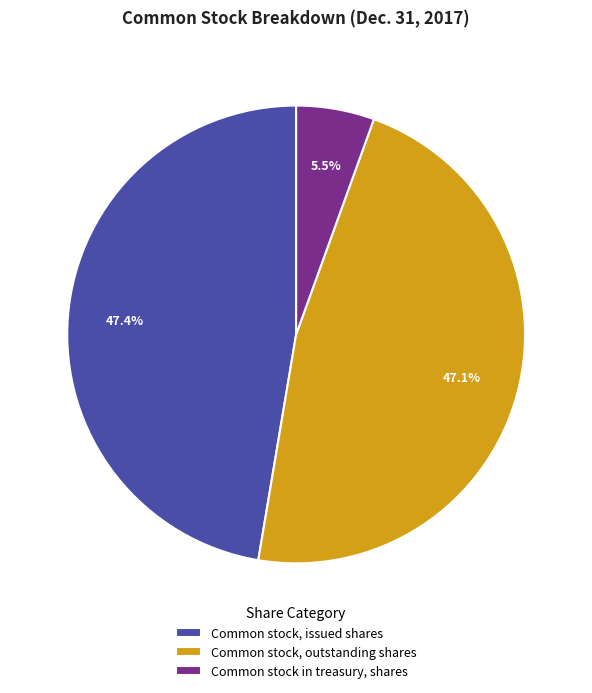

Which category has the smallest portion of the pie?

Common stock in treasury, shares